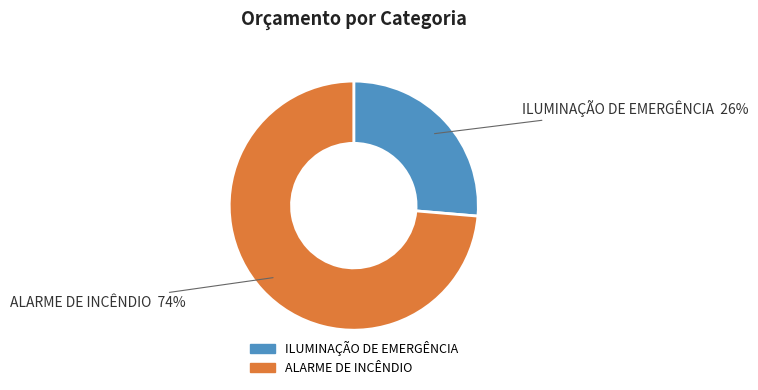

Which slice is the smallest?

ILUMINAÇÃO DE EMERGÊNCIA